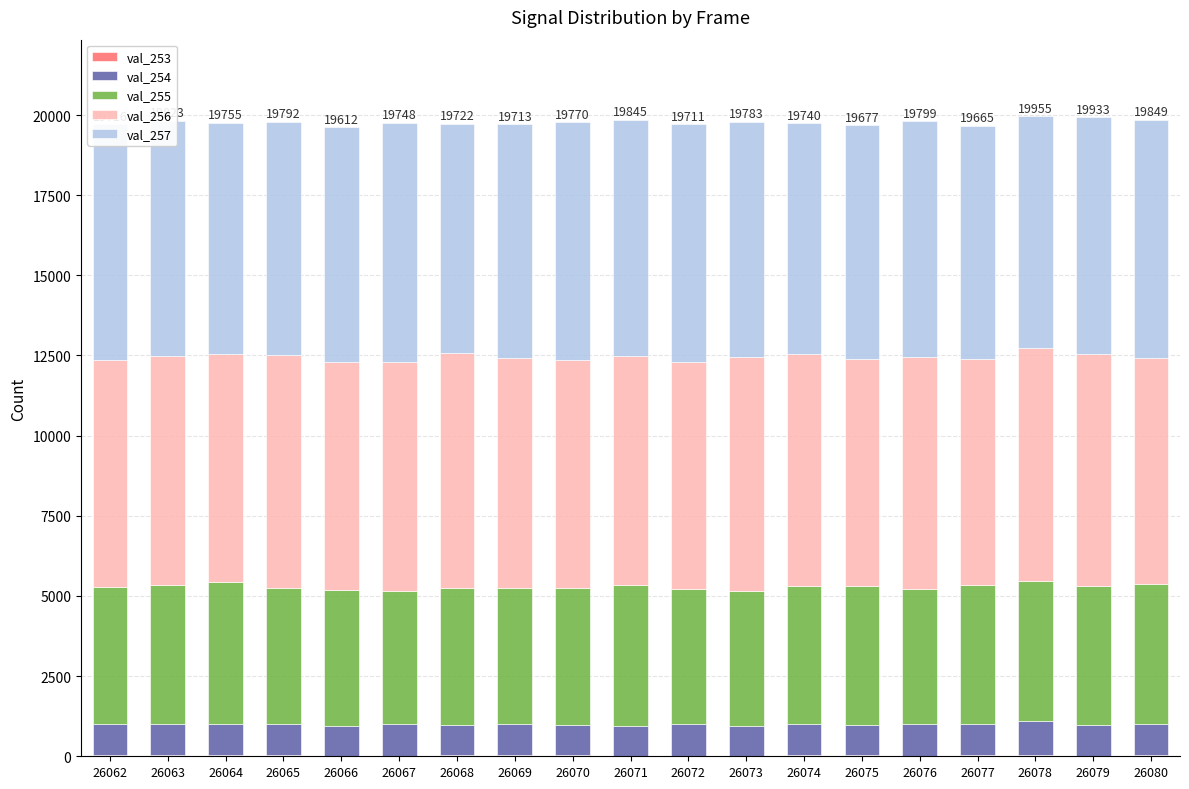

What is the difference between the val_254 values at 26073 and 26075?

34